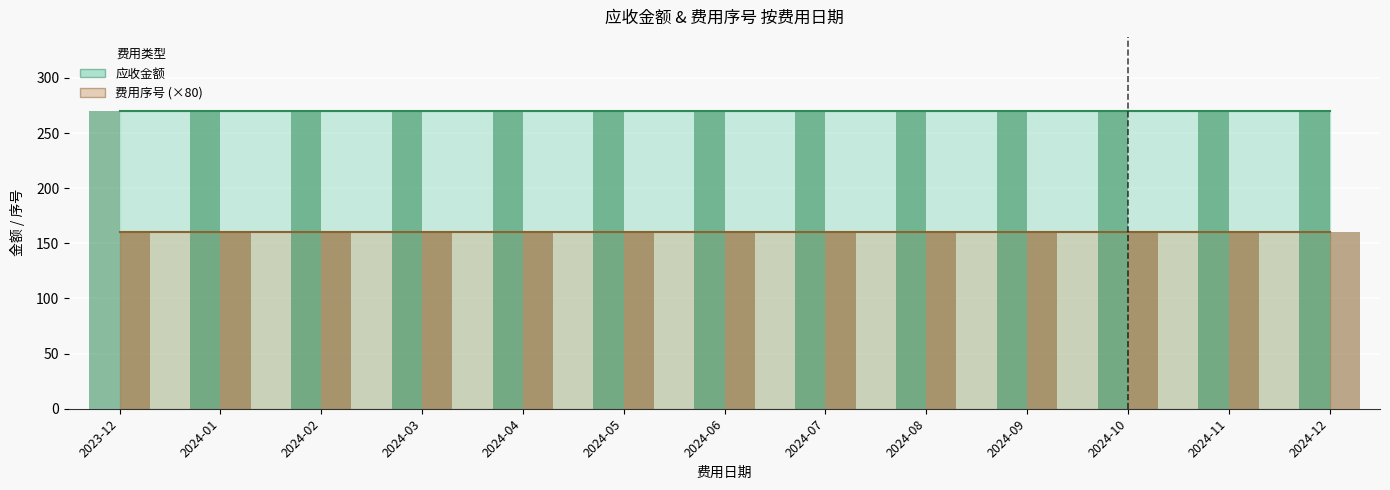

At which category is the sum across all series the highest?

2023-12